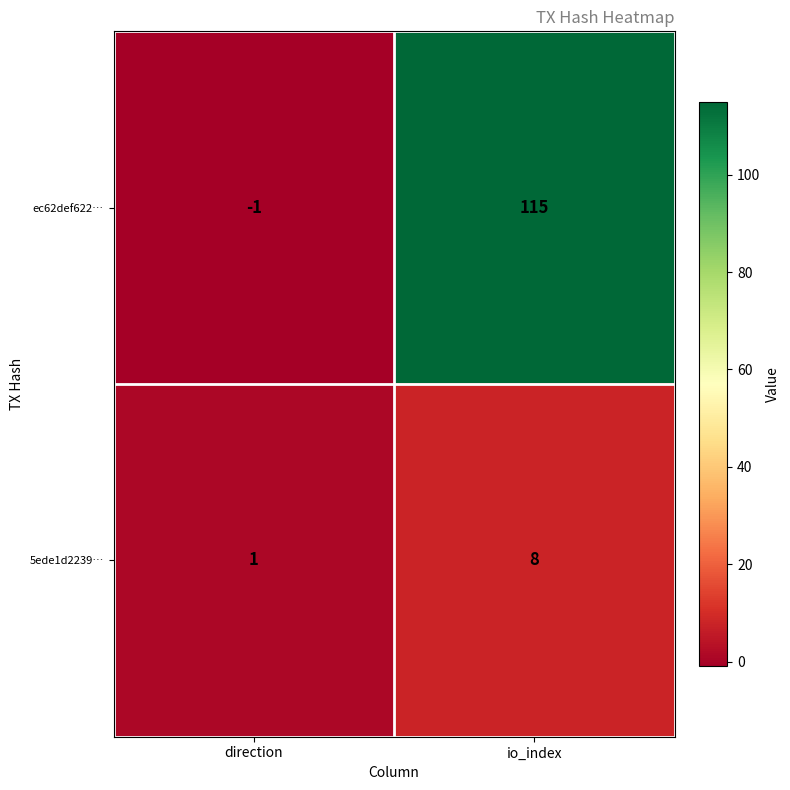

The value of ec62def622… at direction is -1. True or false?

True